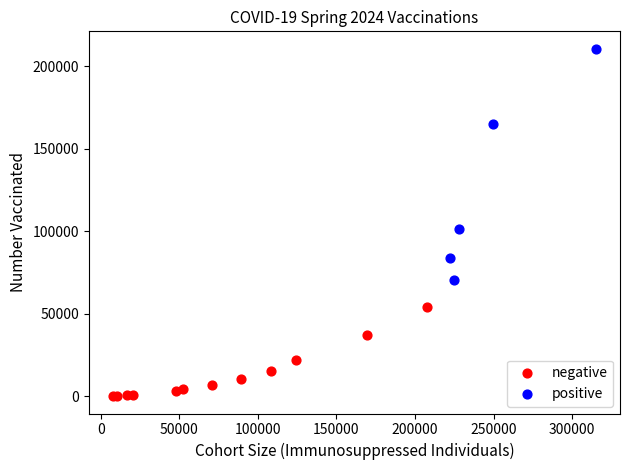

What are all the series names shown in the legend?

negative, positive